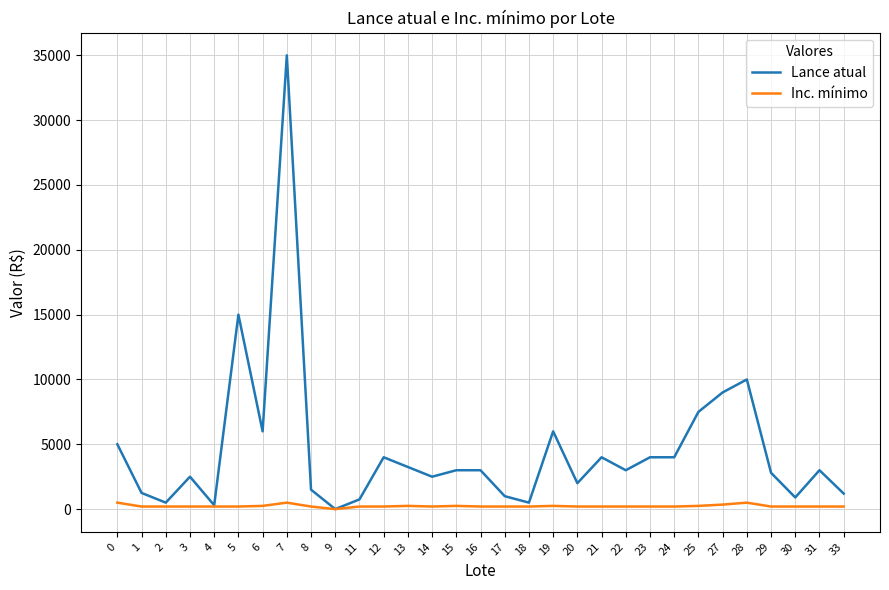

List the series in order of their peak value, highest first.

Lance atual, Inc. mínimo